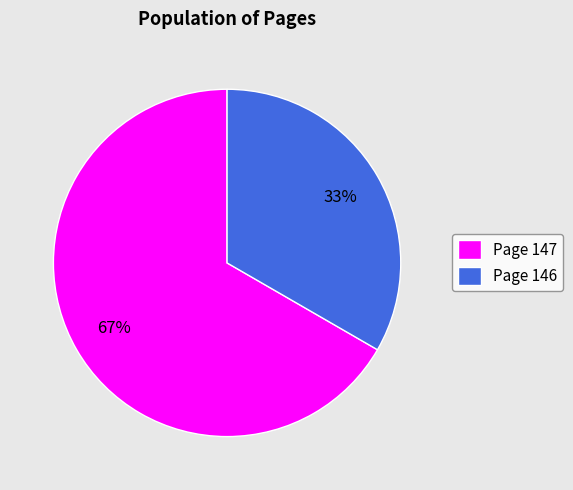

To the nearest percent, what percentage of the pie is Page 146?

33%